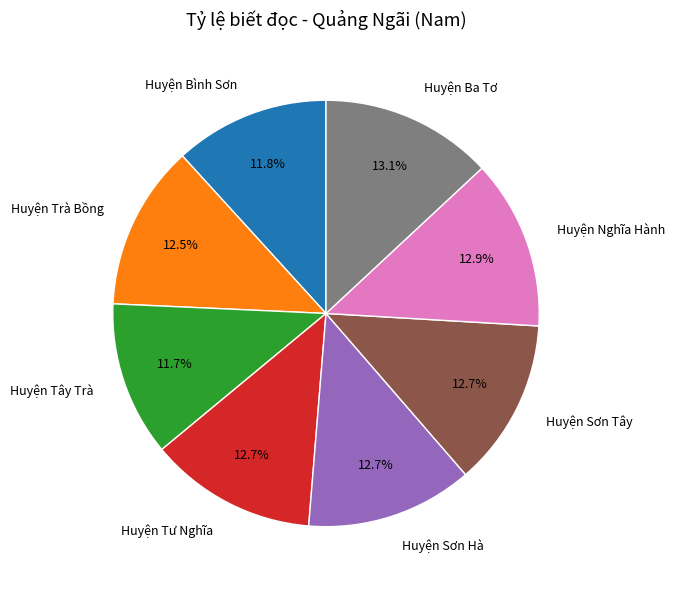

Is there a majority slice in this chart?

No